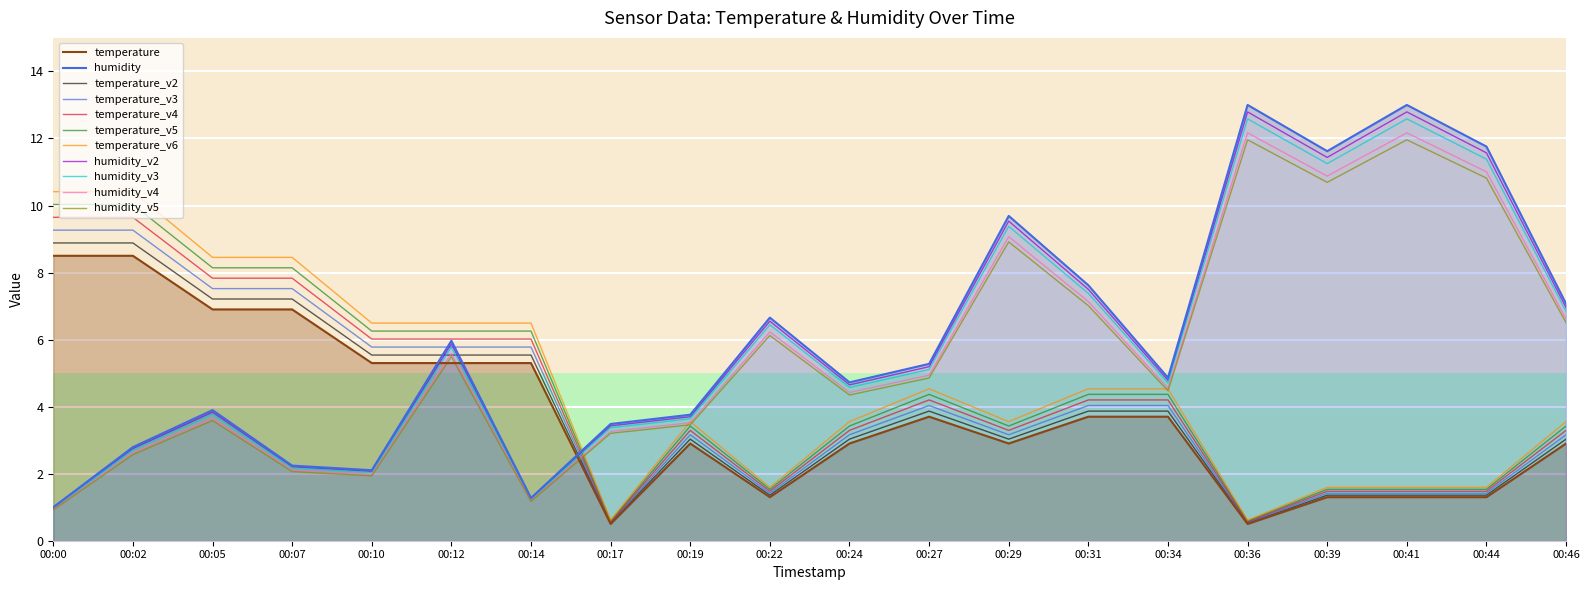

Rank the categories by temperature value from highest to lowest.

00:00, 00:02, 00:05, 00:07, 00:10, 00:12, 00:14, 00:27, 00:31, 00:34, 00:19, 00:24, 00:29, 00:46, 00:22, 00:39, 00:41, 00:44, 00:17, 00:36